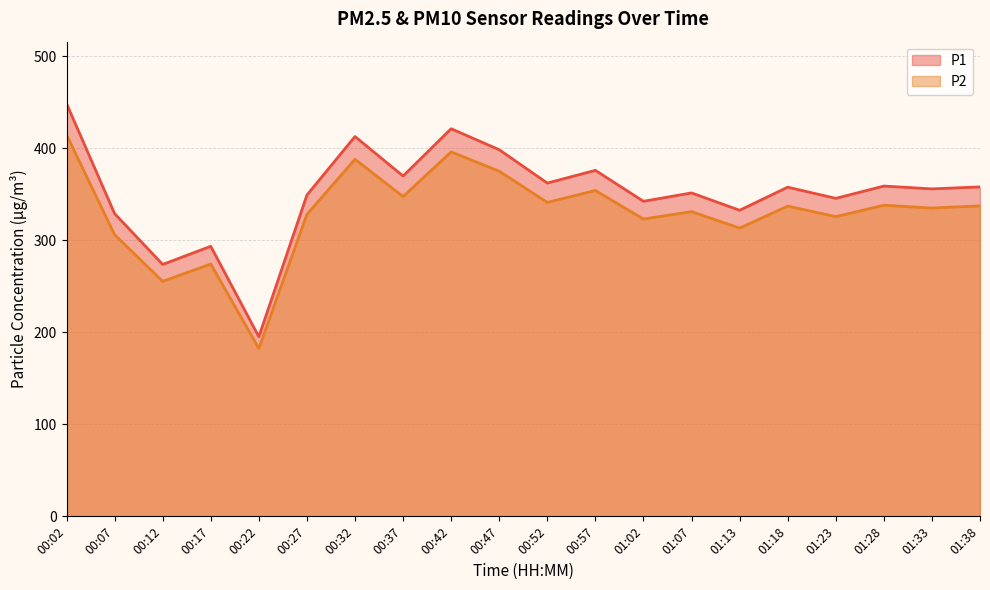

What is the label of the 4th point from the left?

00:17